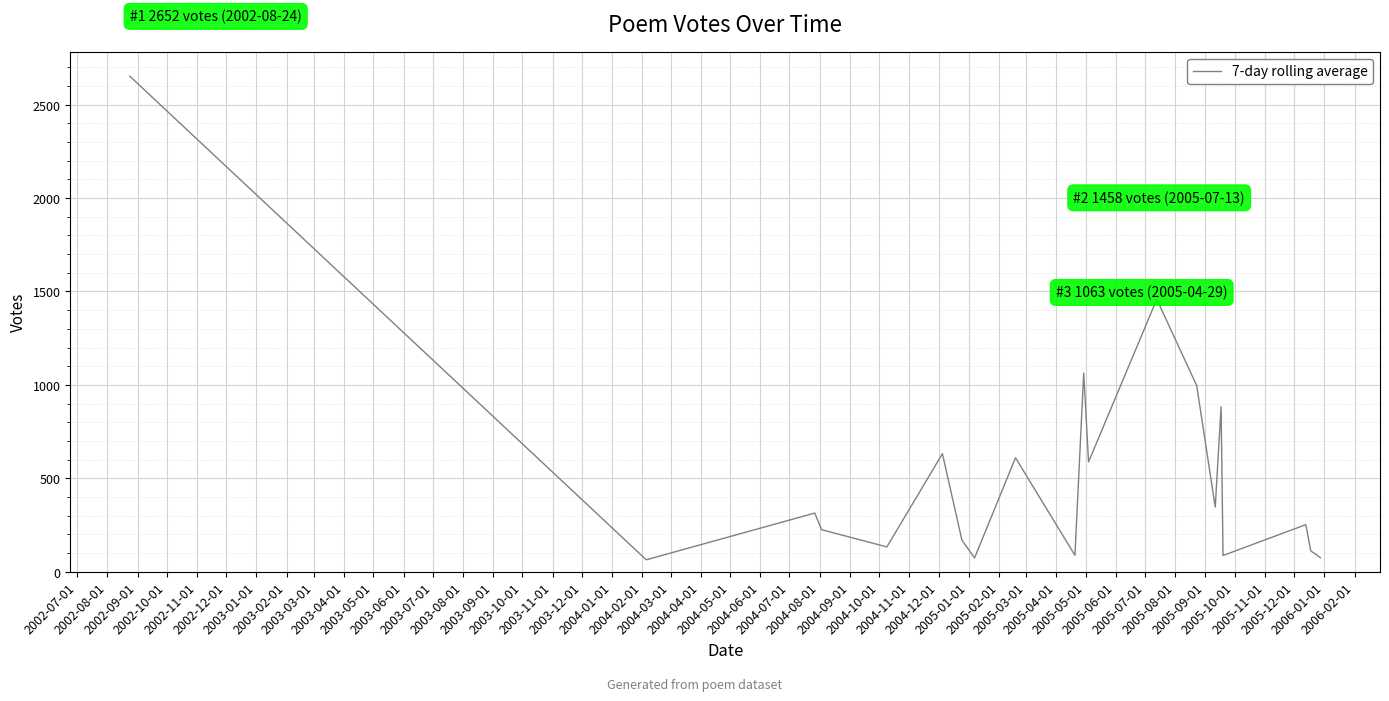

How many lines are shown in the chart?

1